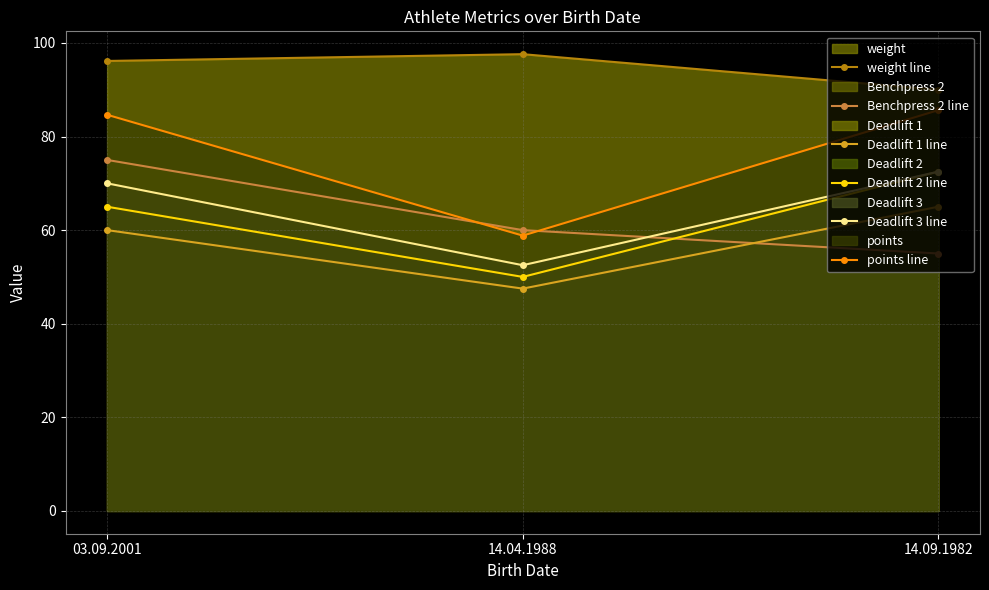

True or false: Benchpress 2 line has a value of 55.0 at 14.09.1982.

True